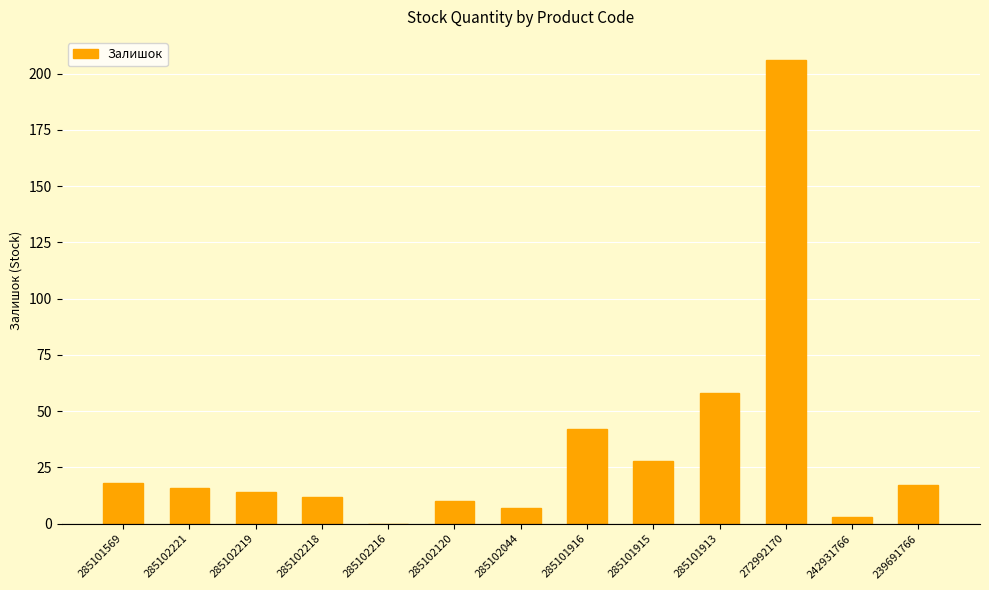

What is the sum of all values?

431